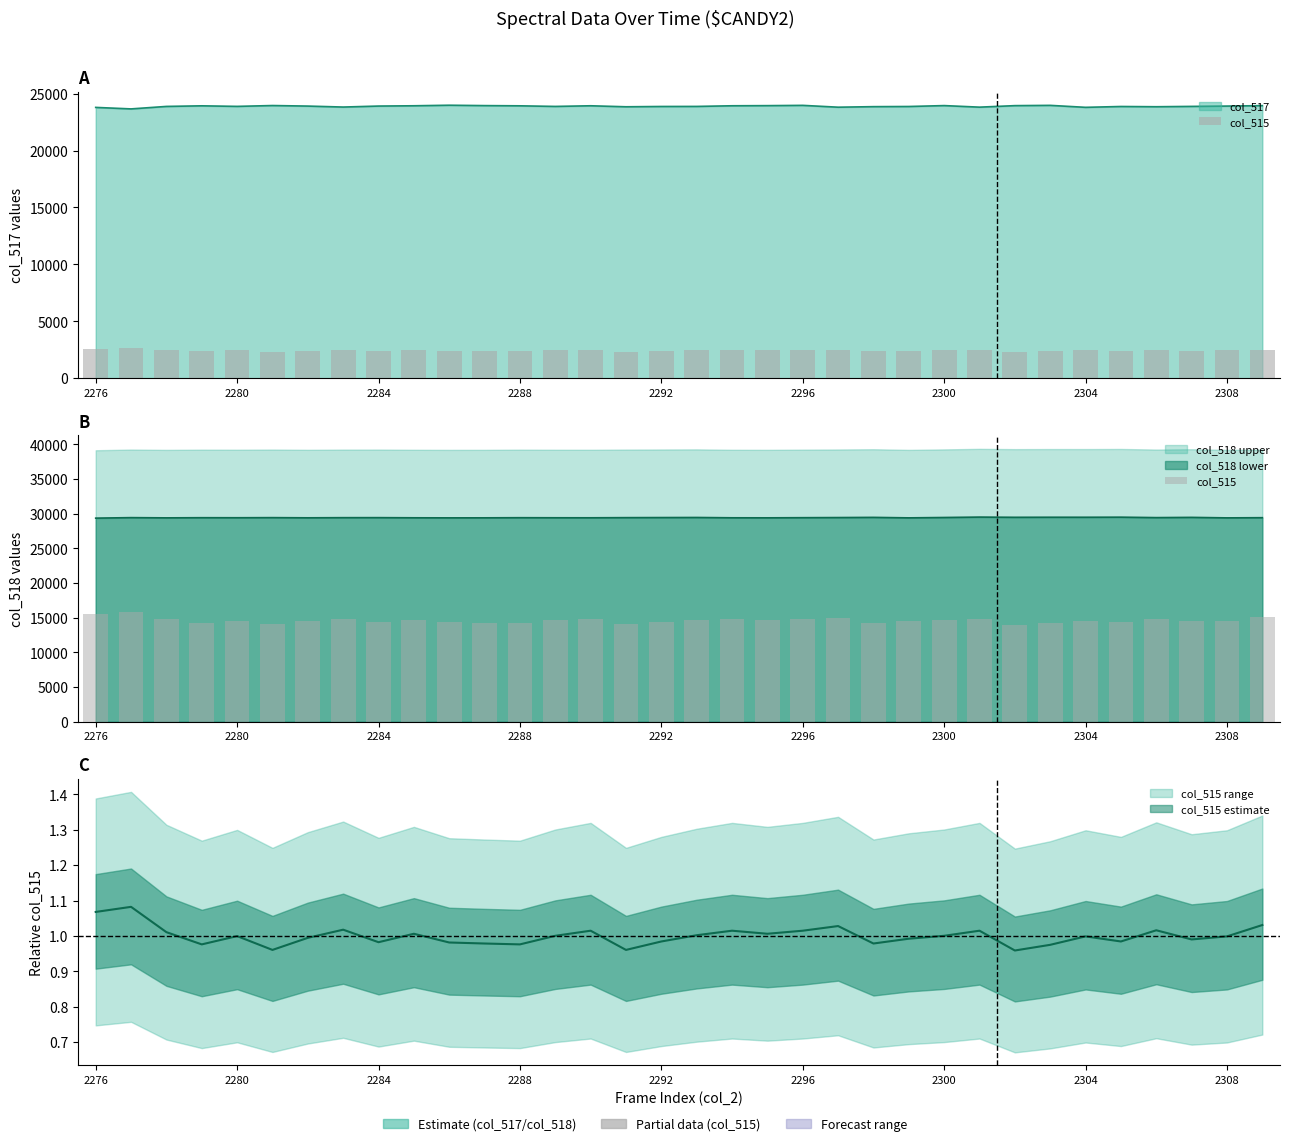

Which has a higher value, 9 or 2304?

2304